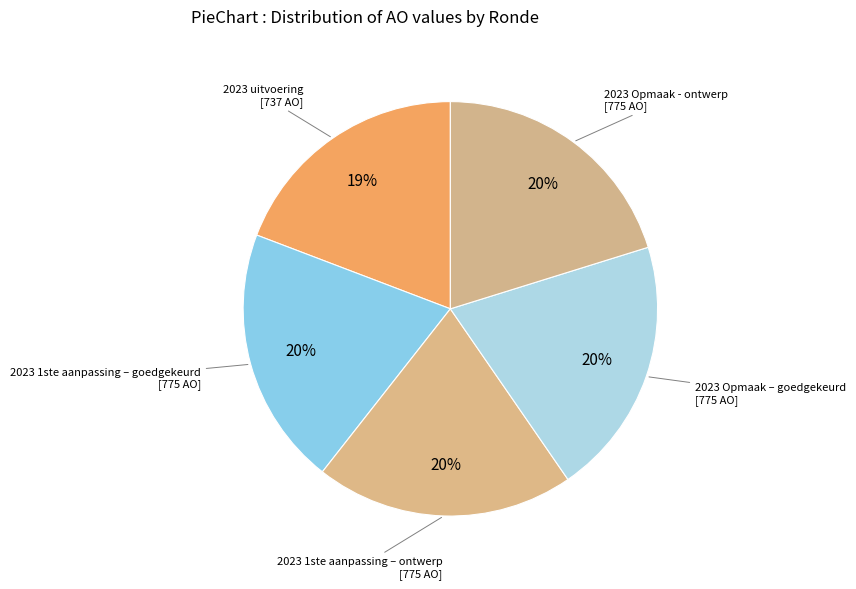

How many slices are in this pie chart?

5